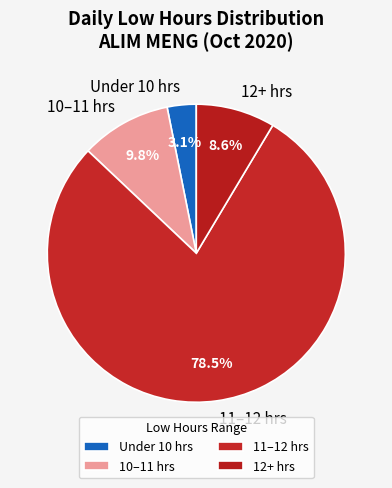

Which category has the biggest portion of the pie?

11–12 hrs